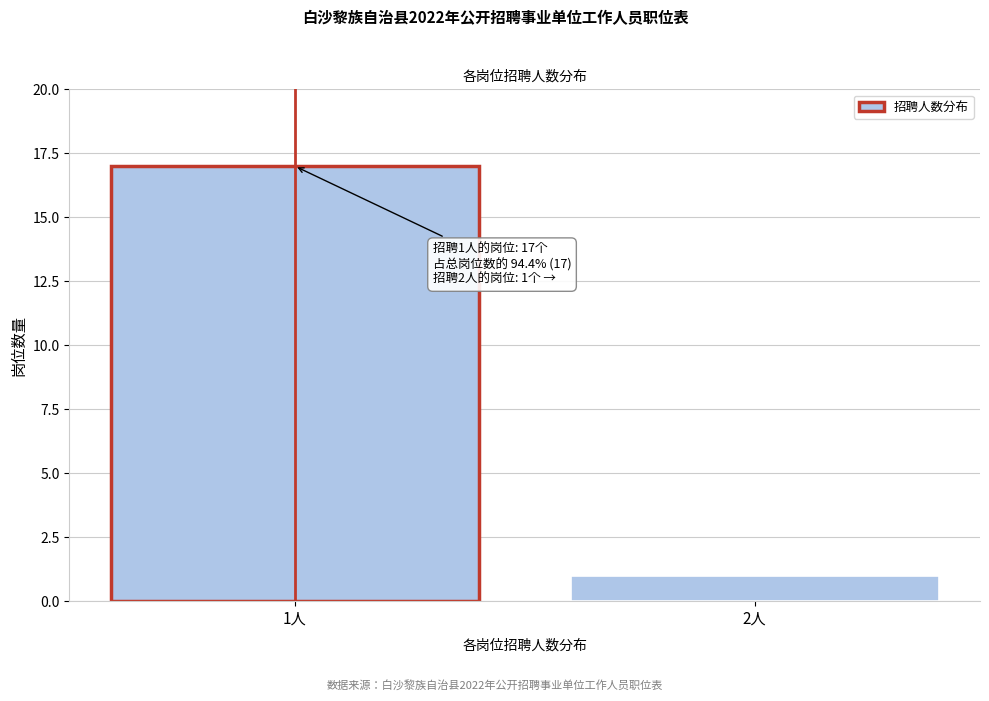

Reading left to right, what are all the values shown in this chart?

1人=17	2人=1